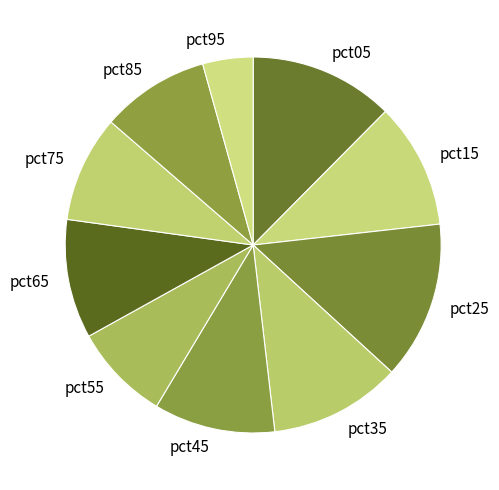

Is pct85 the majority of the pie?

No